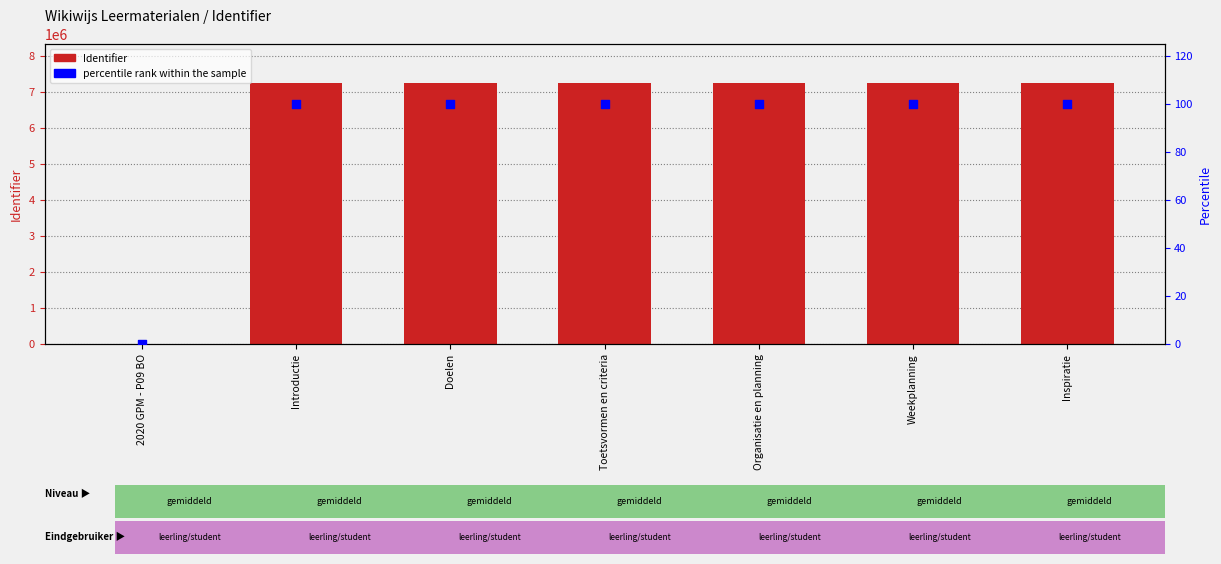

At how many categories does at least one series exceed 4782099?

6